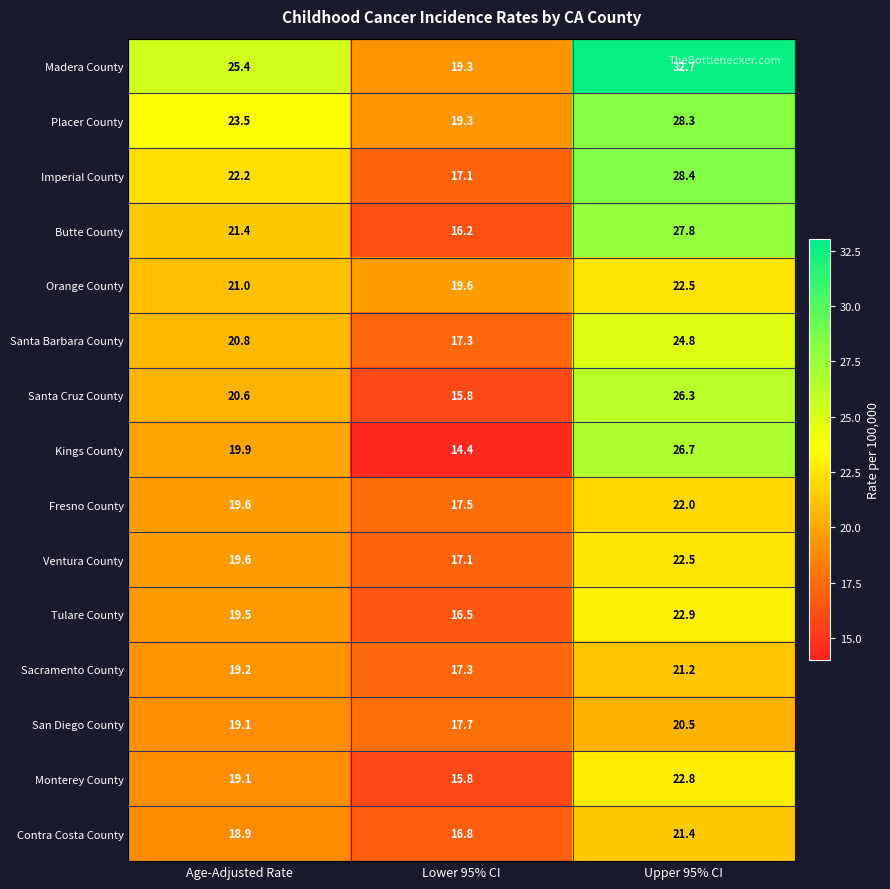

What is the sum of all Madera County values?

77.4